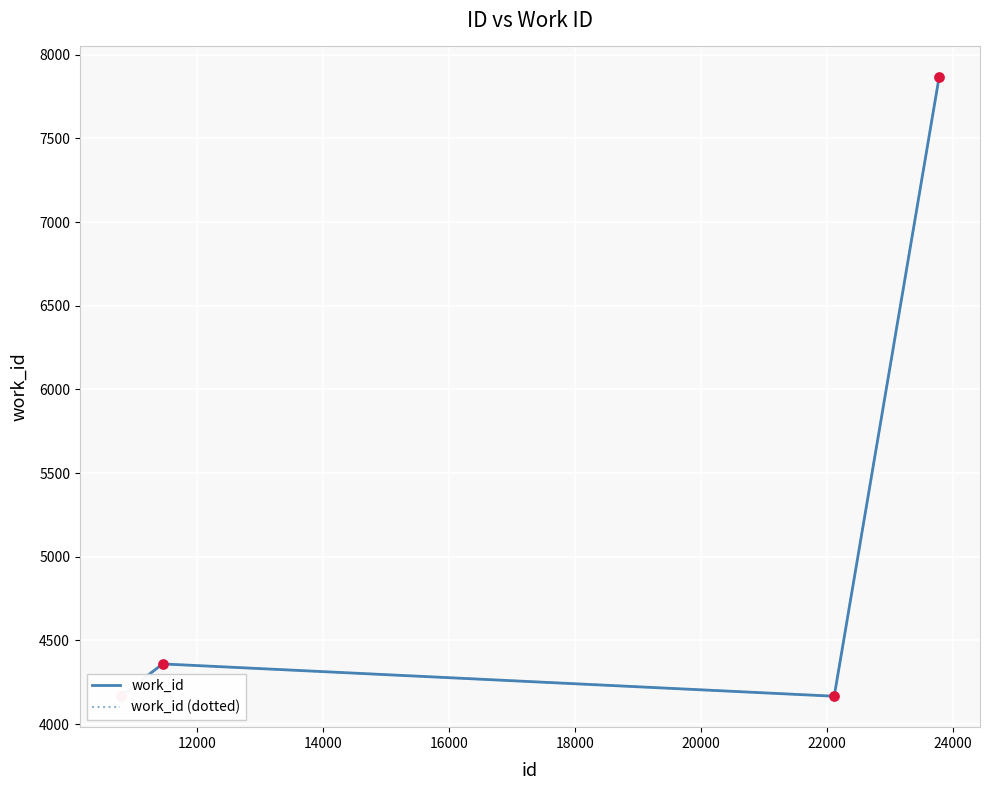

Is the value of work_id (dotted) at 14000 greater than the value of work_id at 10000?

No